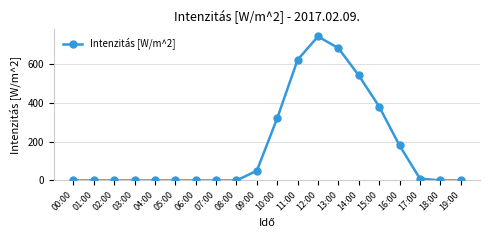

Reading left to right, list all the values displayed in this chart.

00:00=0	01:00=0	02:00=0	03:00=0	04:00=0	05:00=0	06:00=0	07:00=0	08:00=0	09:00=50	10:00=320	11:00=620	12:00=740	13:00=680	14:00=540	15:00=380	16:00=180	17:00=10	18:00=0	19:00=0